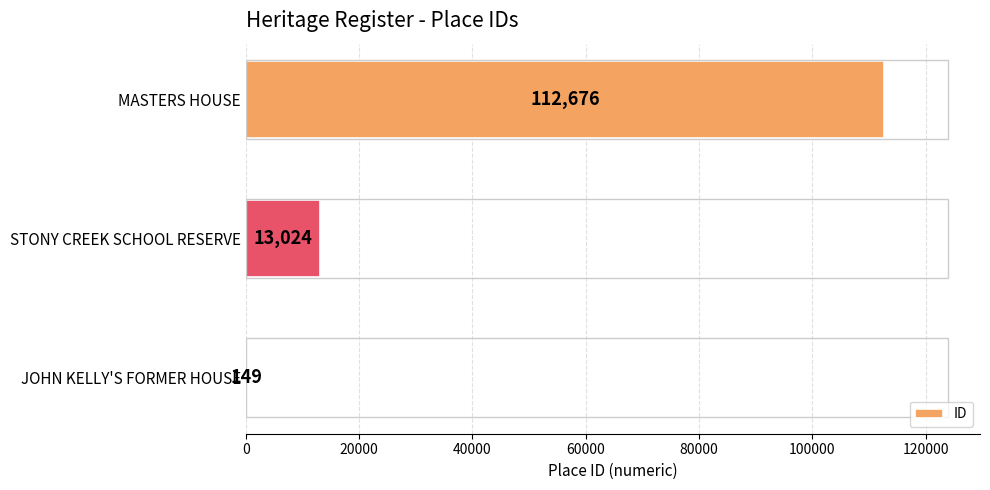

What is the approximate value at MASTERS HOUSE, to the nearest 10?

112680